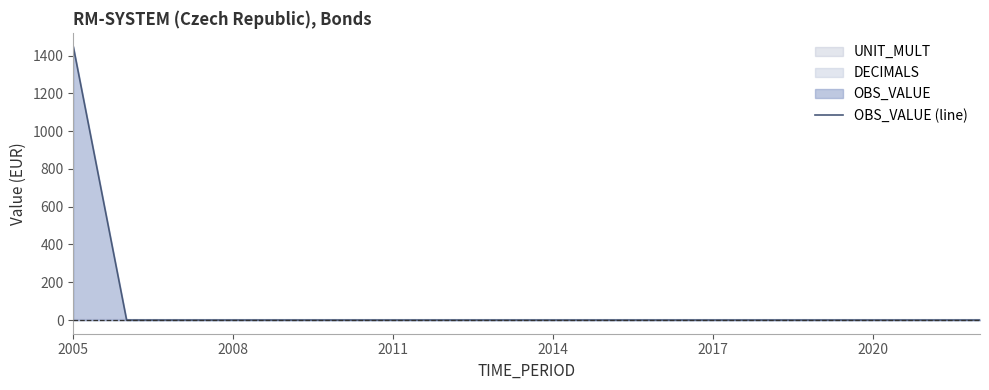

Which category has the highest value in the OBS_VALUE (line) series?

2005